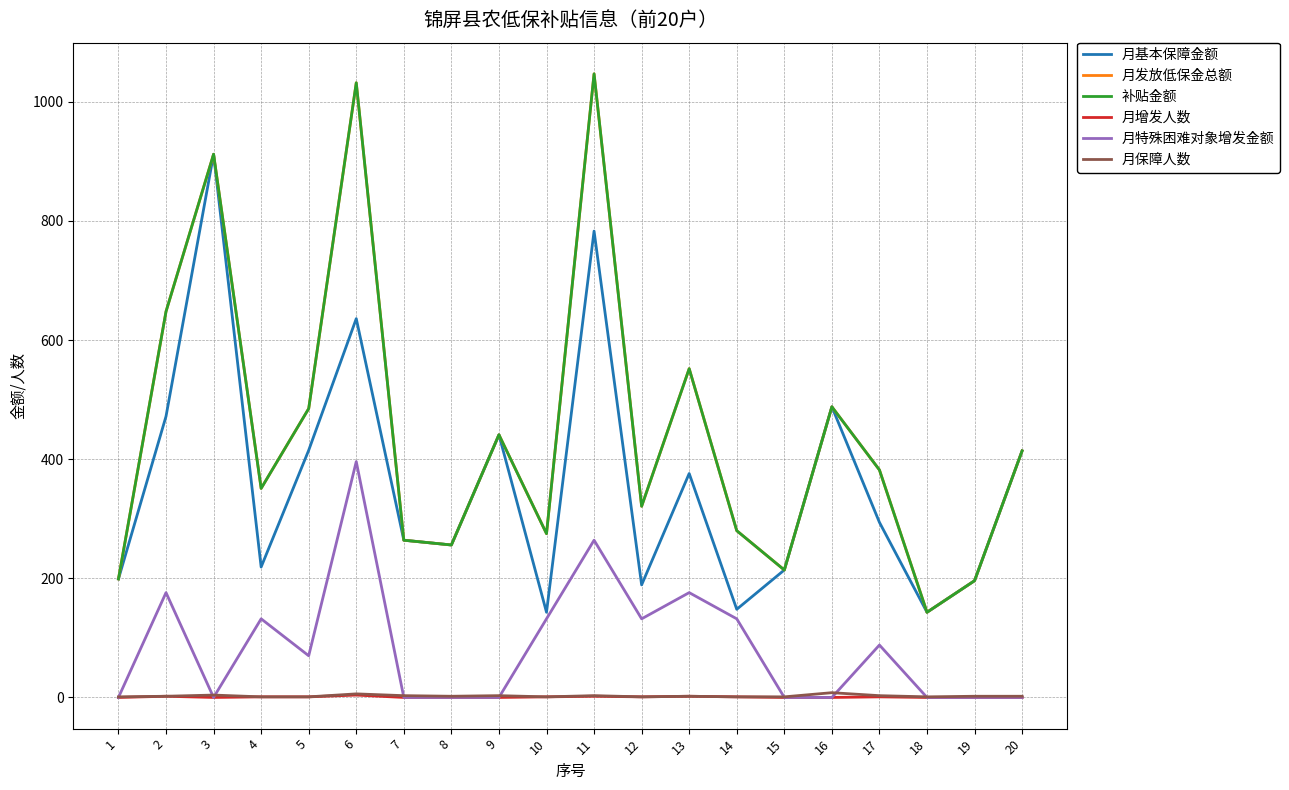

Does the chart display data point markers on the line(s)?

No